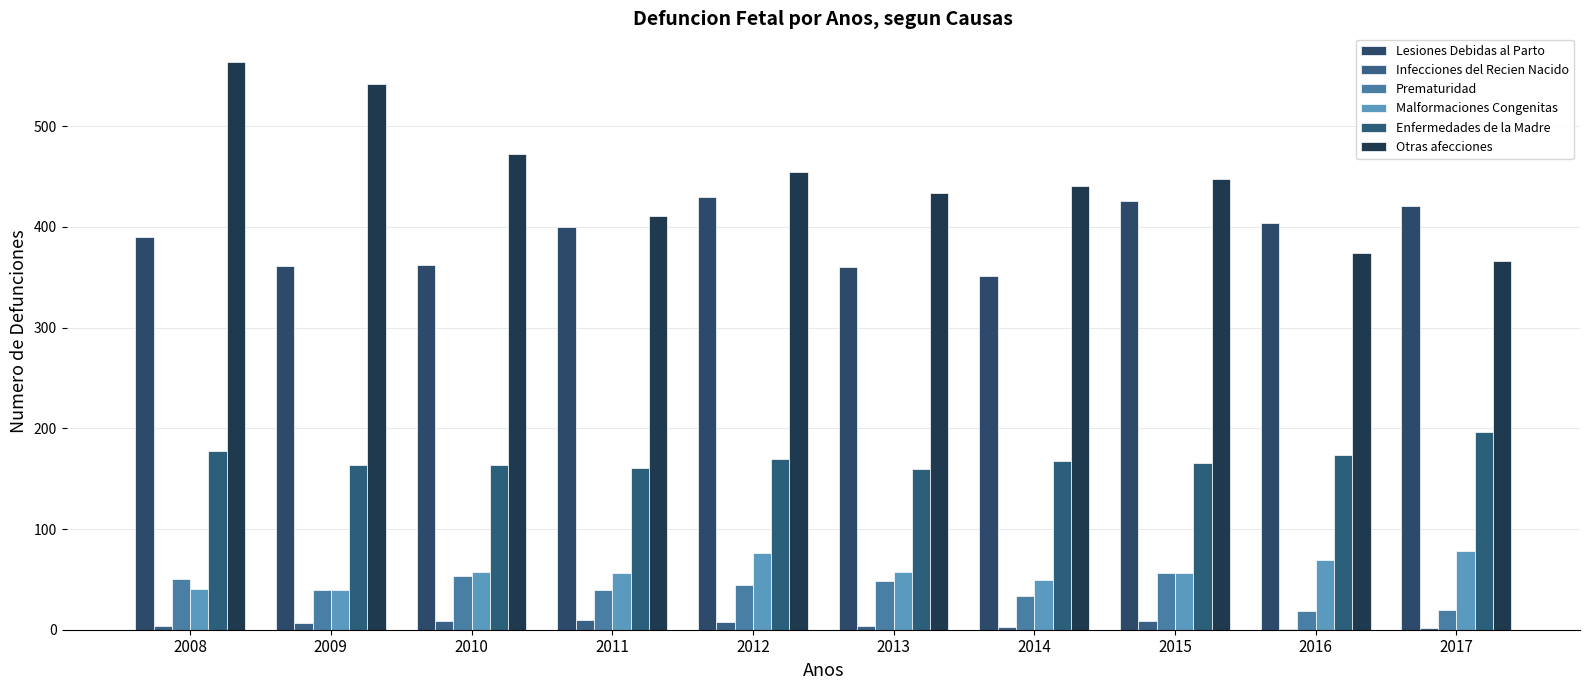

The Otras afecciones series shows 441 at 2014. True or false?

True